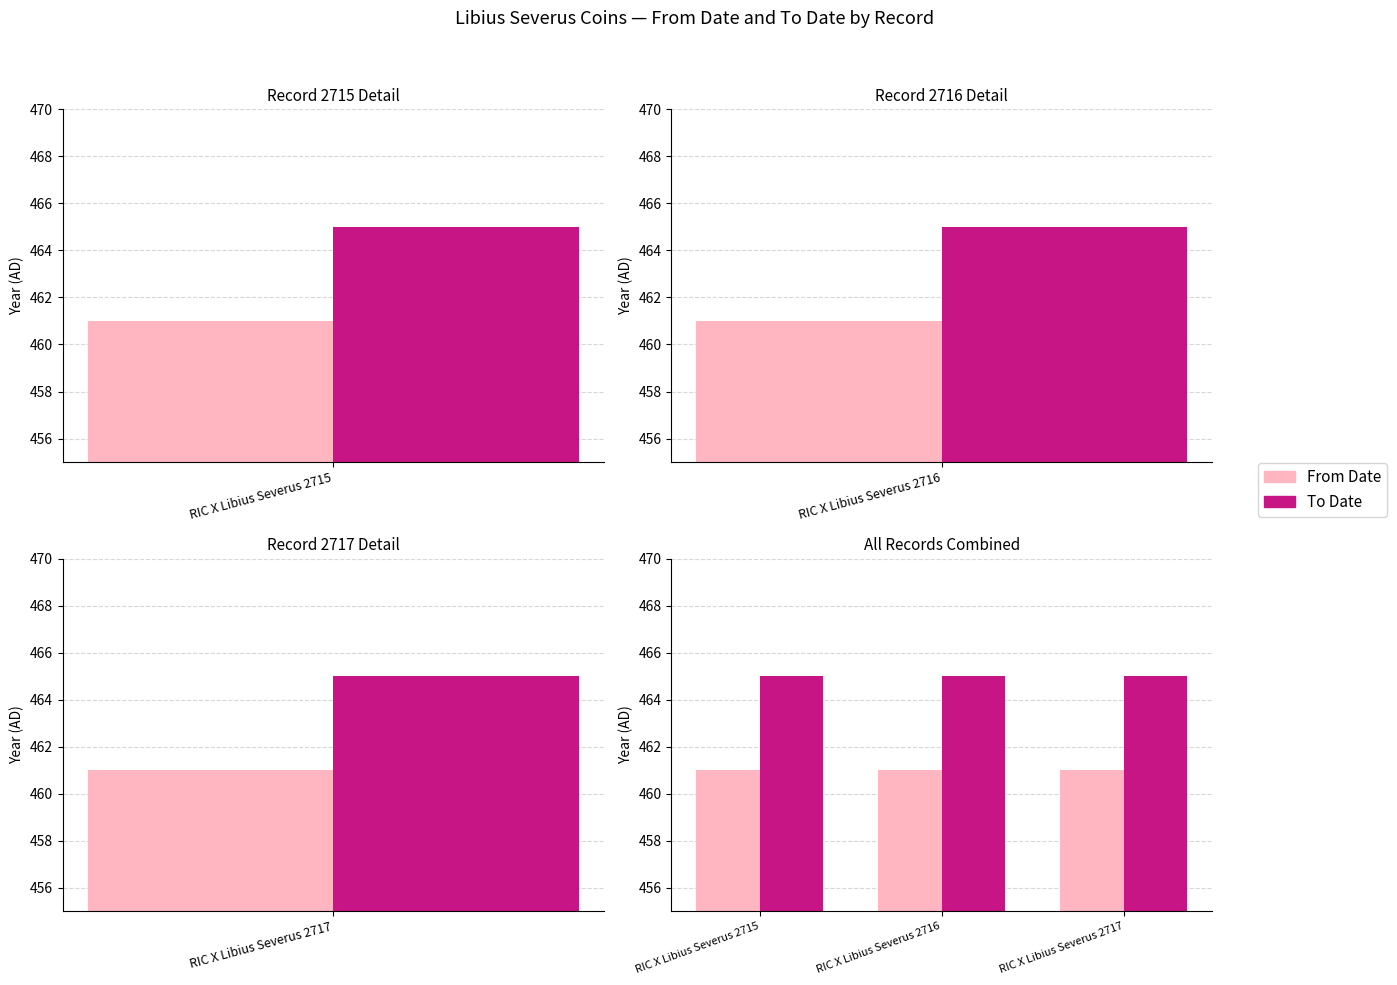

What is the lowest value of the From Date series?

461